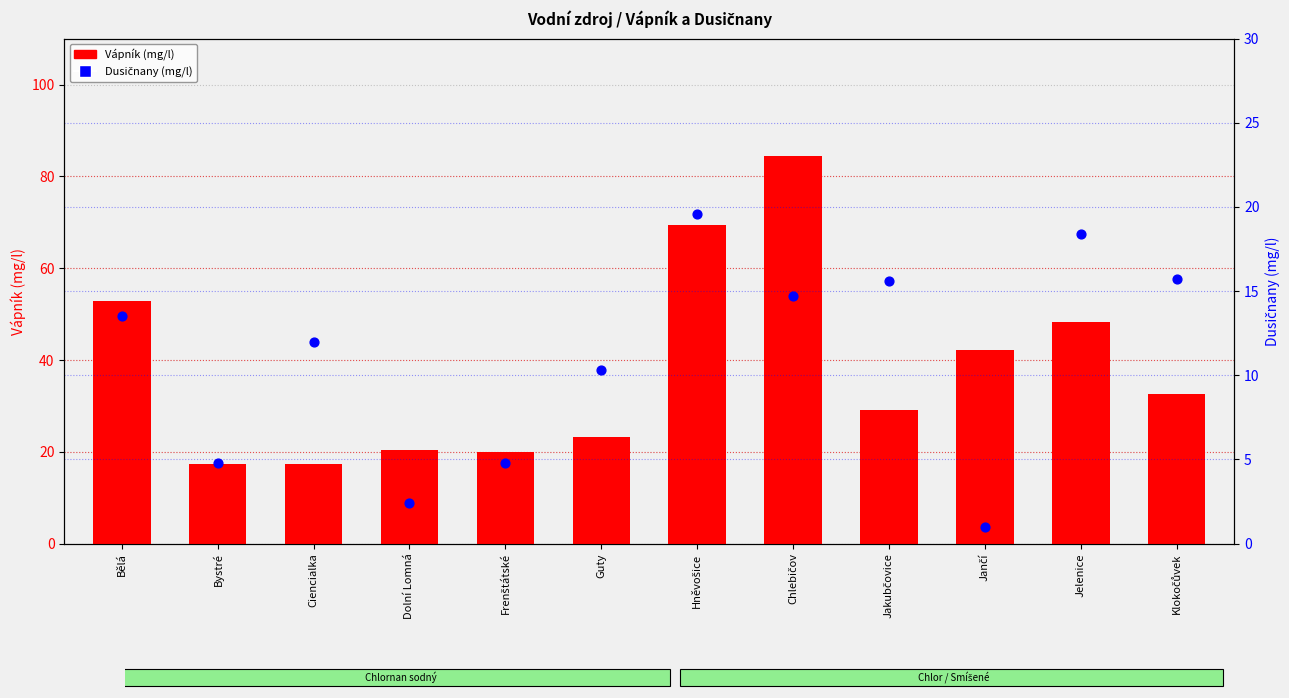

Which series has the largest total across all categories?

Vápník (mg/l)